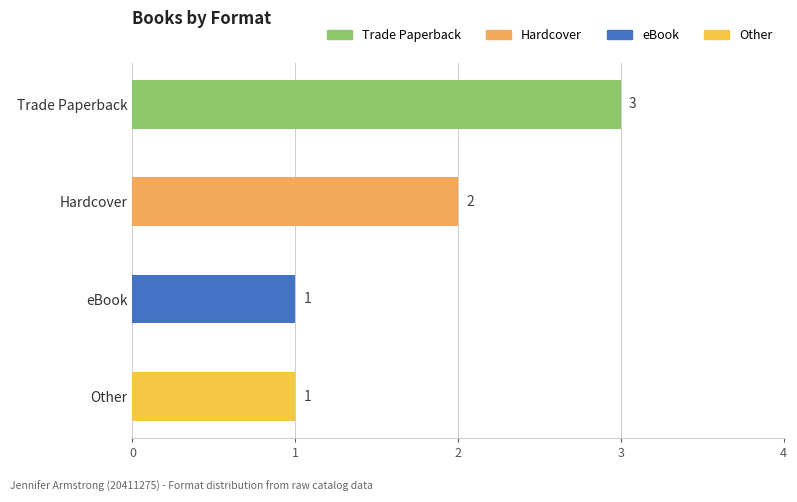

What is the greatest value displayed?

3